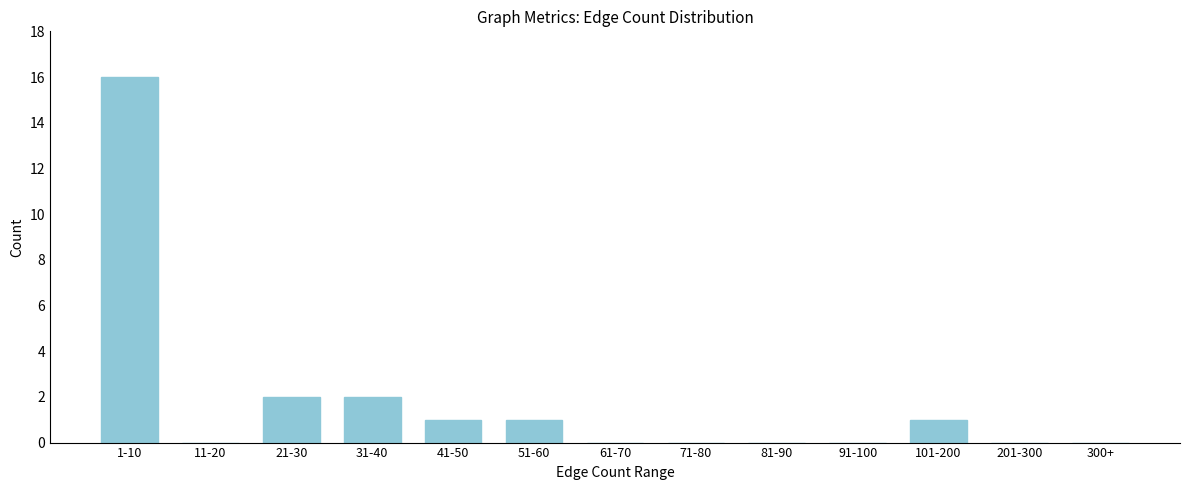

Reading left to right, extract all data points from this chart.

1-10=16	11-20=0	21-30=2	31-40=2	41-50=1	51-60=1	61-70=0	71-80=0	81-90=0	91-100=0	101-200=1	201-300=0	300+=0